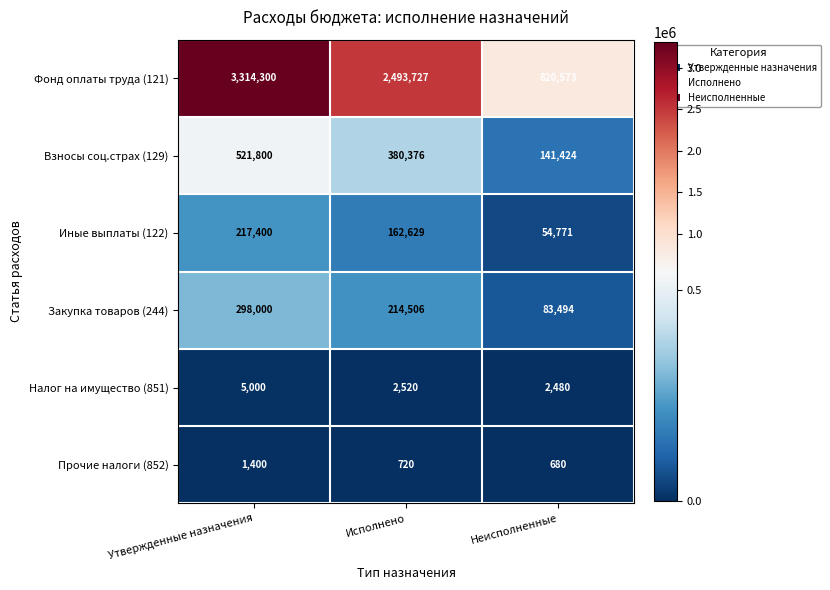

Rank the series at Утвержденные назначения from highest to lowest value.

Фонд оплаты труда (121), Взносы соц.страх (129), Закупка товаров (244), Иные выплаты (122), Налог на имущество (851), Прочие налоги (852)